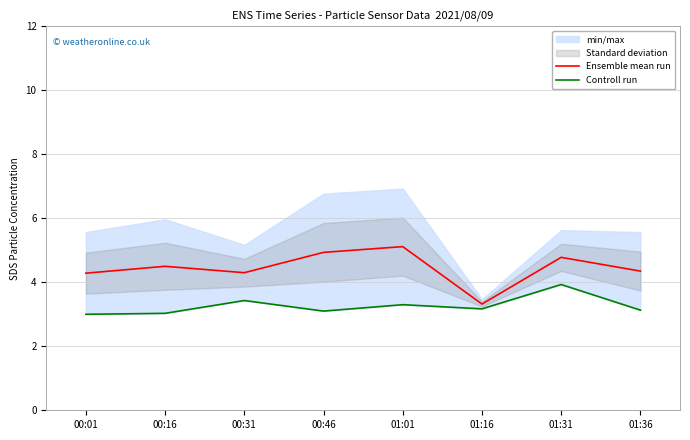

Which has a higher value, 00:46 or 01:01?

01:01